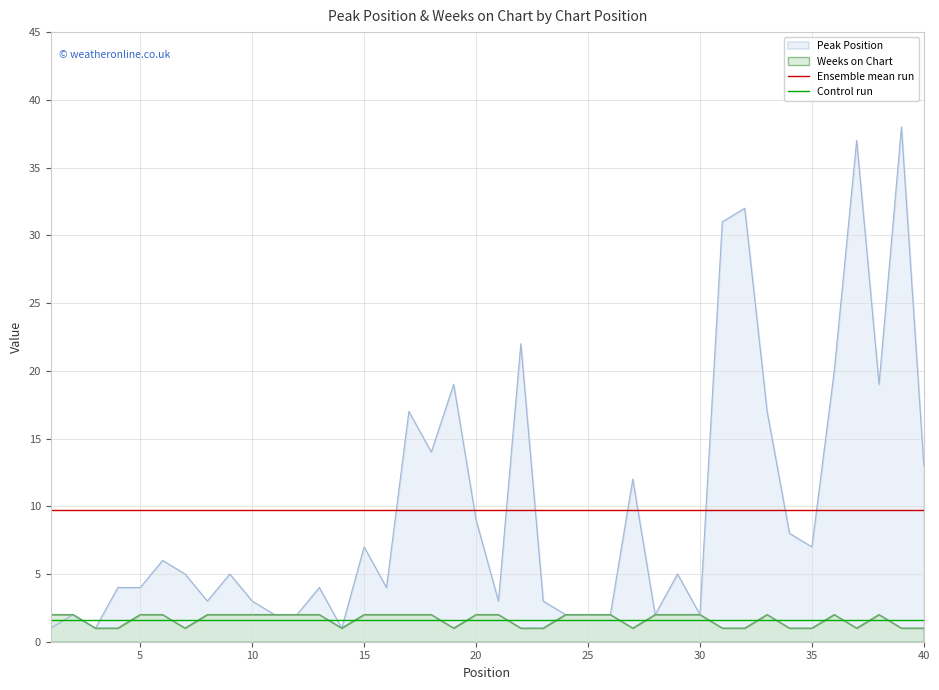

How many times do Peak Position and Ensemble mean run cross each other?

9